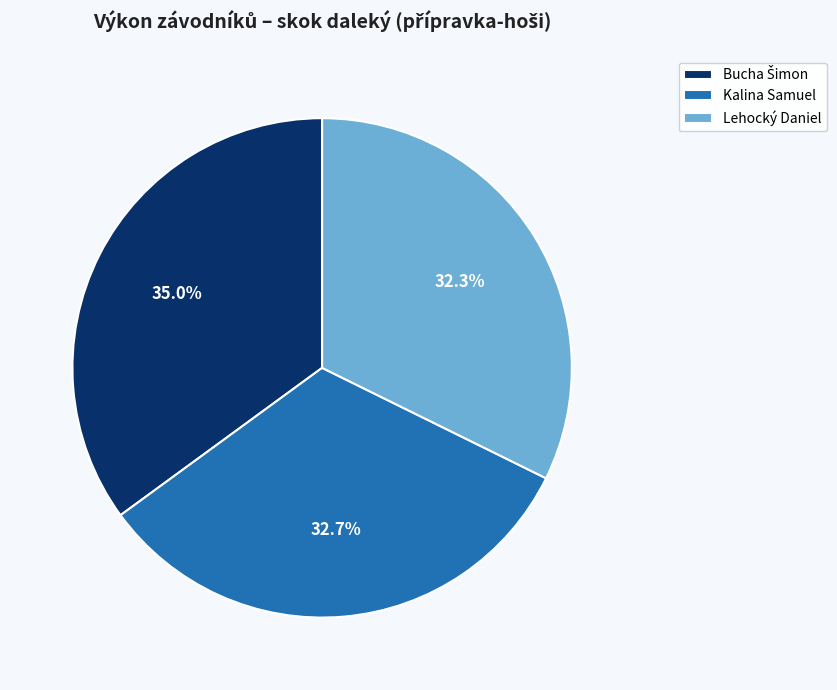

Combined, what portion of the pie is Lehocký Daniel and Kalina Samuel?

65.0%